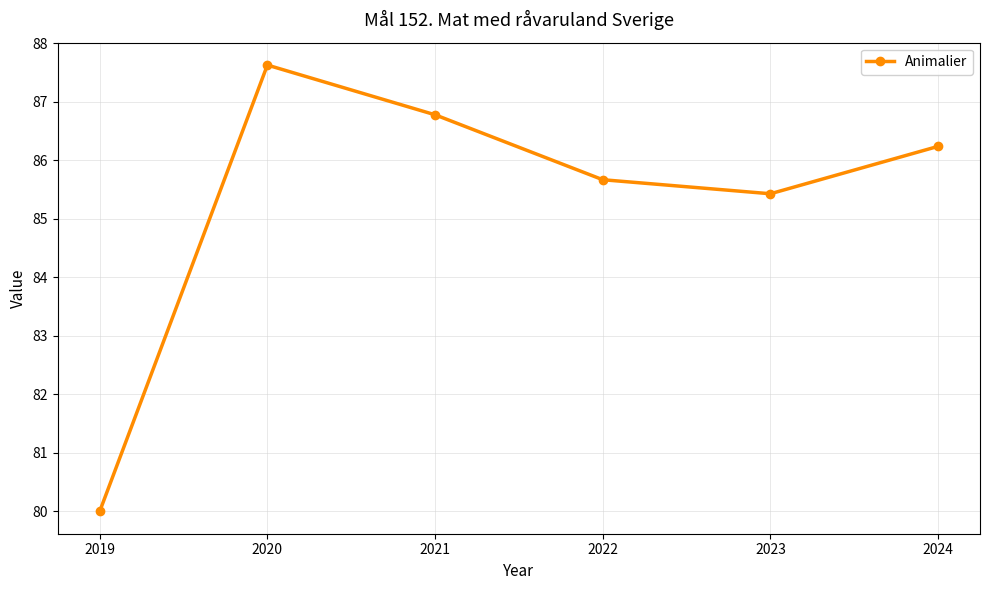

How many lines are shown in the chart?

1